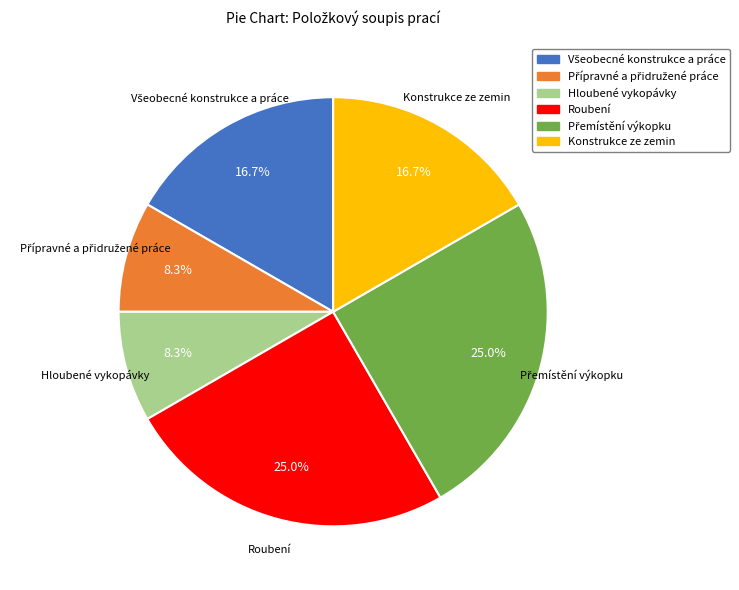

Is it true that Roubení is 25% of the pie?

True